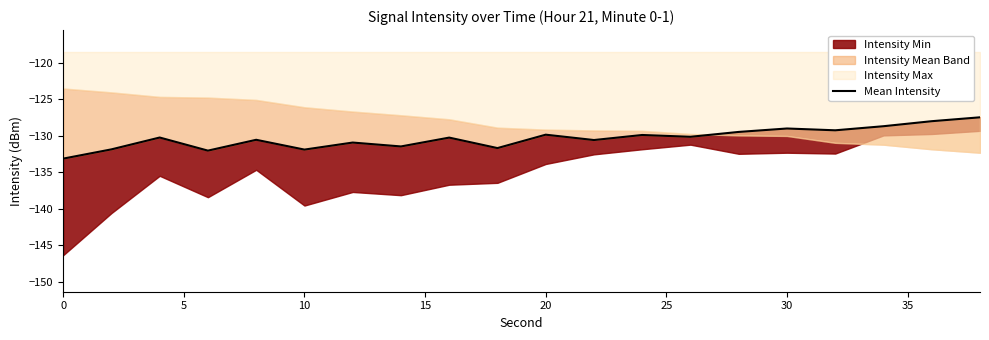

Reading left to right, transcribe all the data shown in this chart.

-133.1	-131.8	-130.2	-132.0	-130.5	-131.9	-130.9	-131.4	-130.2	-131.7	-129.8	-130.6	-129.9	-130.1	-129.5	-129.0	-129.2	-128.7	-128.0	-127.5